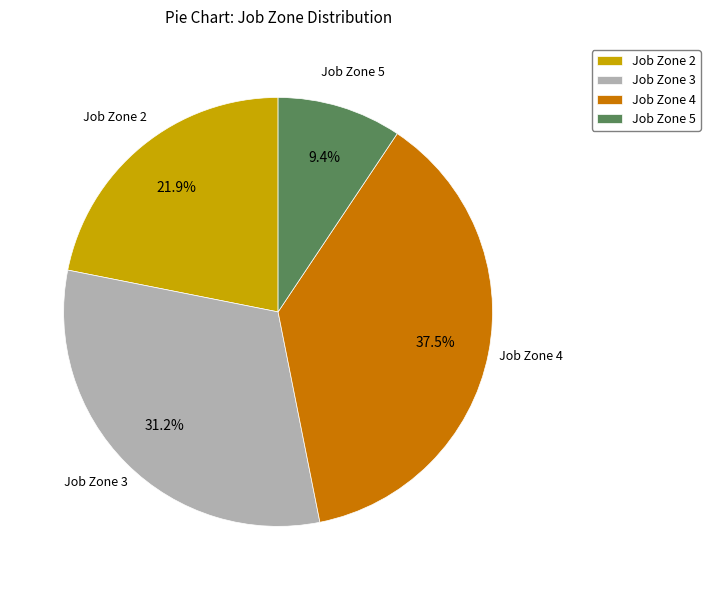

Between Job Zone 3 and Job Zone 5, which is larger?

Job Zone 3